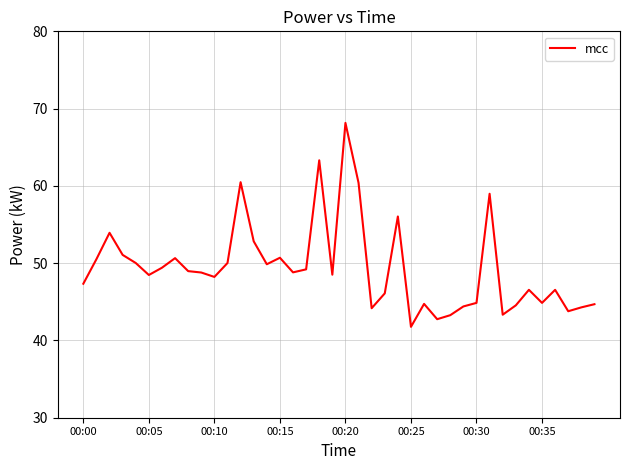

What is the smallest value displayed?

41.8